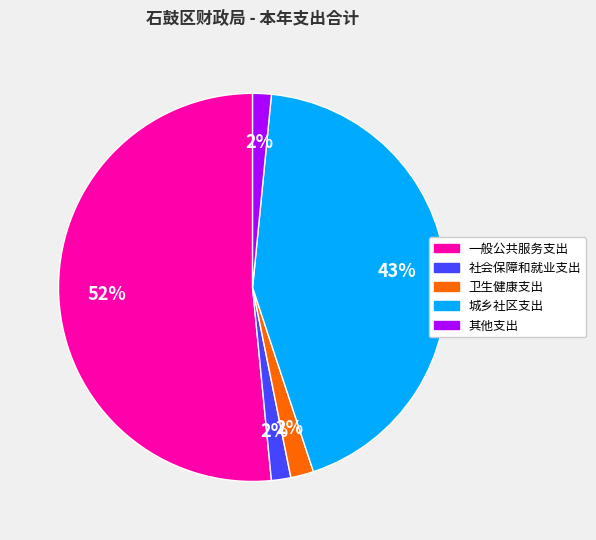

The 其他支出 slice represents 2% of the pie. True or false?

True